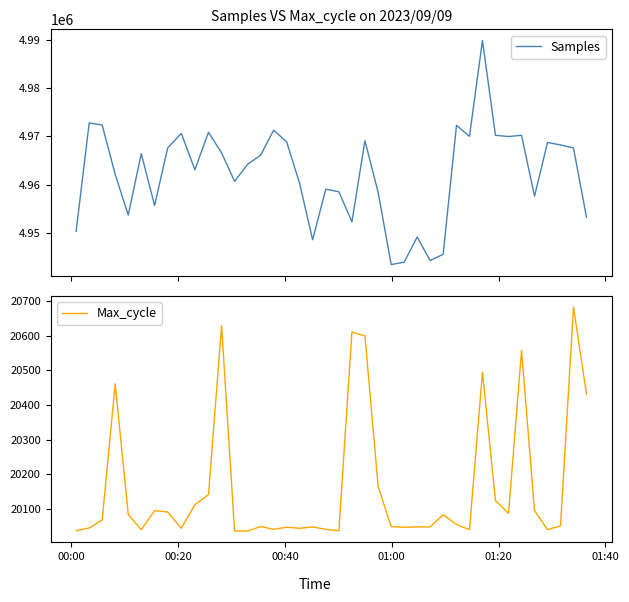

What is the lowest value of the Samples series?

4943403